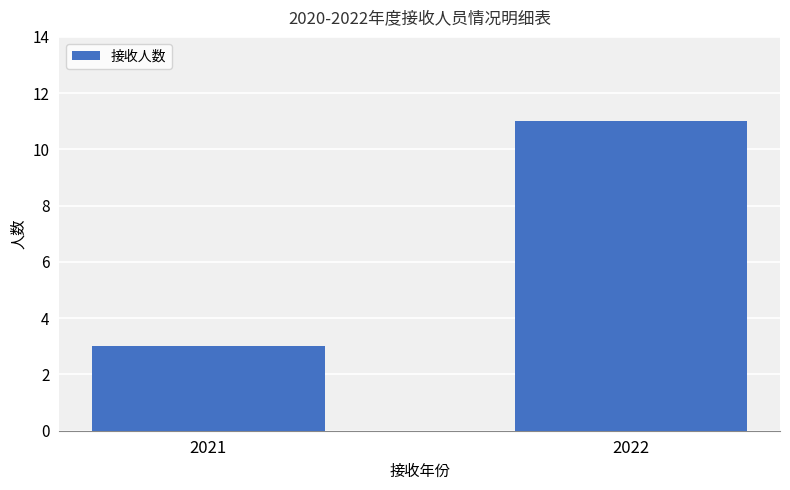

Rank the categories by value from lowest to highest.

2021, 2022